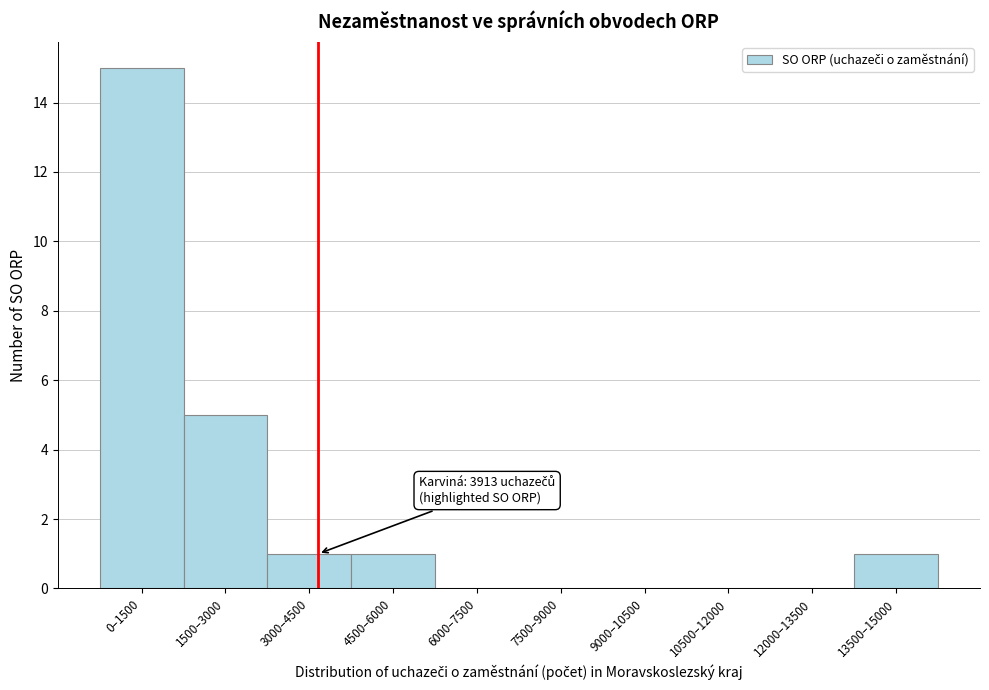

Reading left to right, transcribe all the data shown in this chart.

0–1500=15	1500–3000=5	3000–4500=1	4500–6000=1	6000–7500=0	7500–9000=0	9000–10500=0	10500–12000=0	12000–13500=0	13500–15000=1